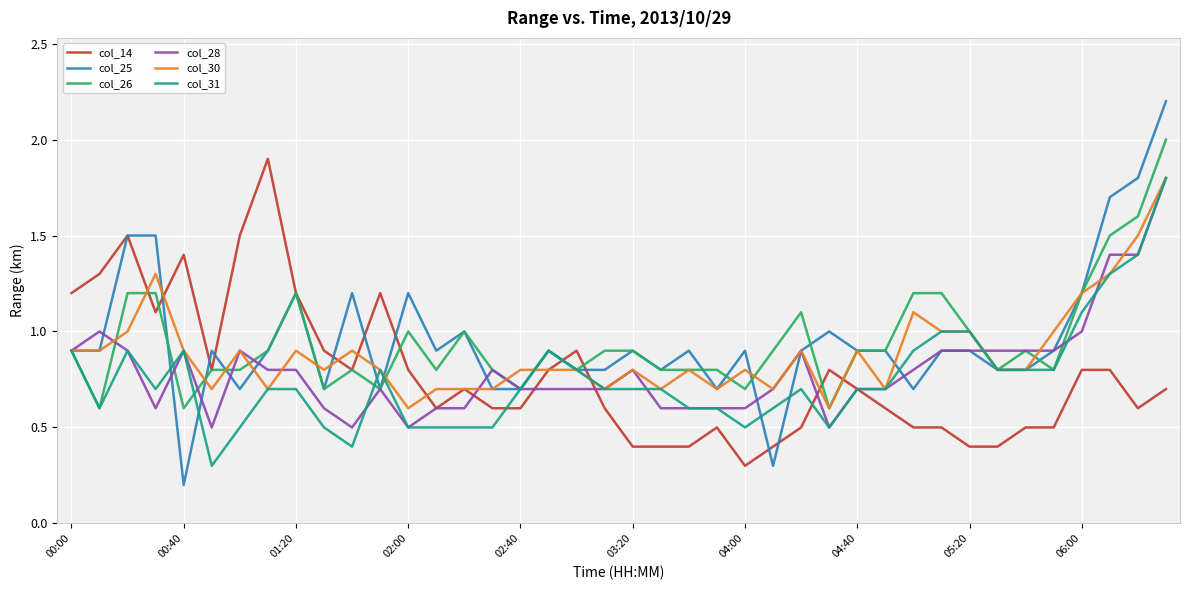

What is the maximum value for col_26?

2.0